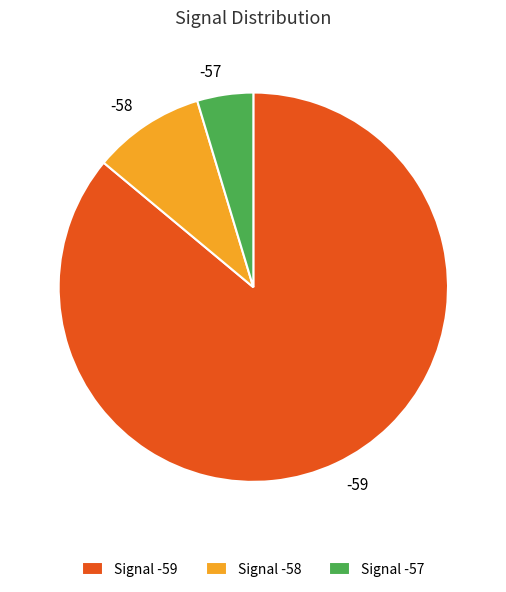

What is the largest slice in the pie chart?

-59